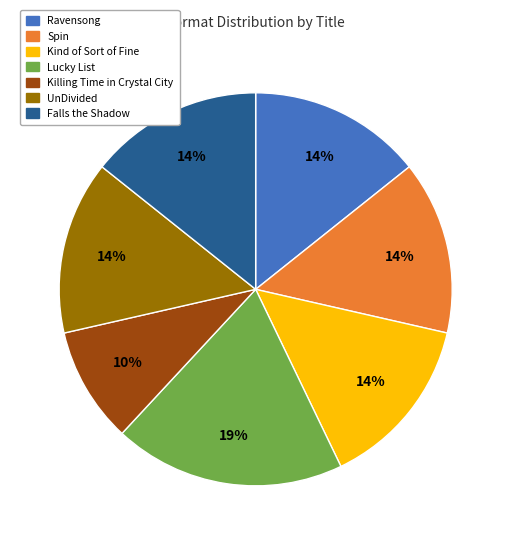

Count the number of slices in the pie.

7